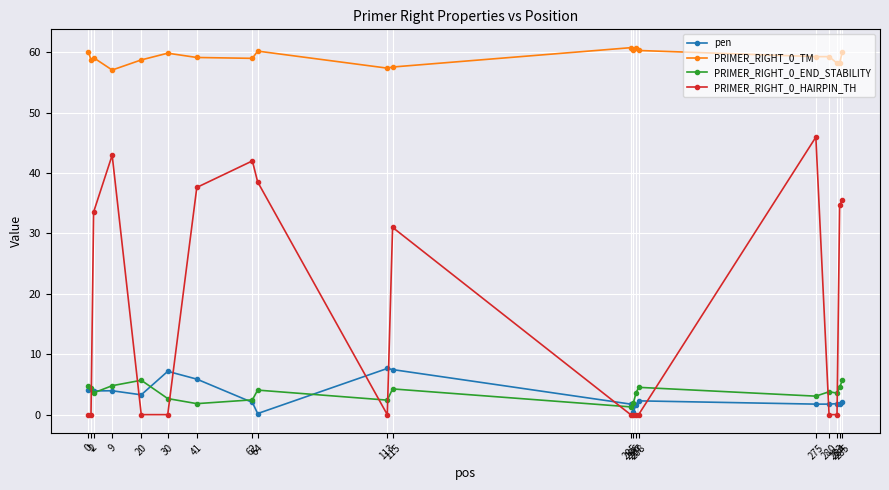

Rank the series at 1 from highest to lowest value.

PRIMER_RIGHT_0_TM, PRIMER_RIGHT_0_END_STABILITY, pen, PRIMER_RIGHT_0_HAIRPIN_TH